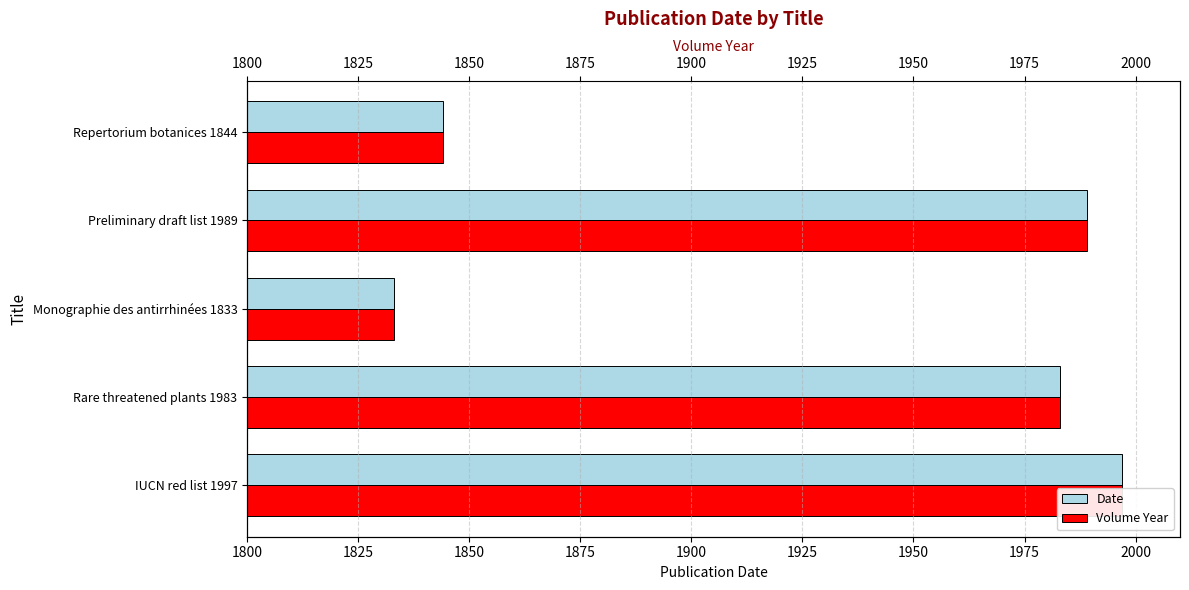

Which series has the widest spread of values?

Date